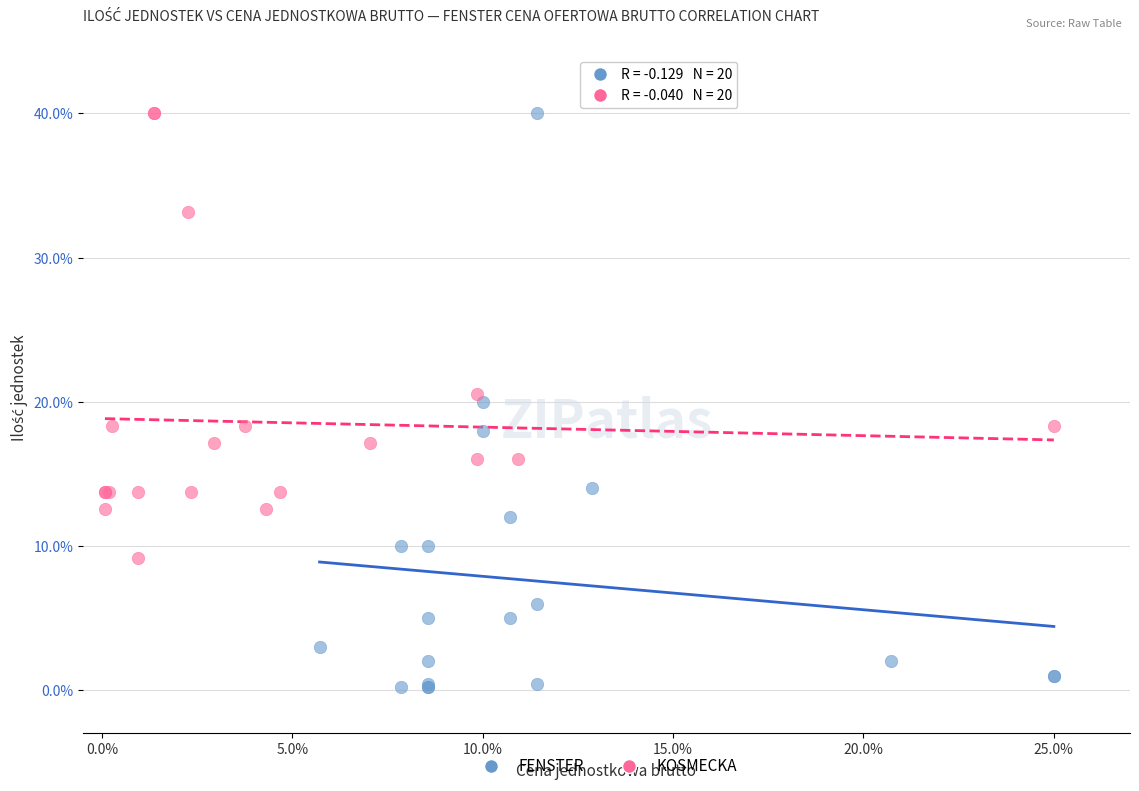

Which series has the largest Y range (max minus min)?

FENSTER